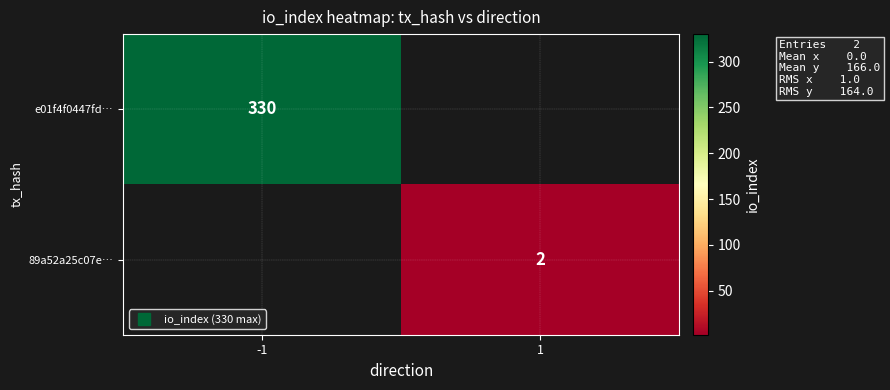

Rank the series by their average value, from lowest to highest.

e01f4f0447fd…, 89a52a25c07e…